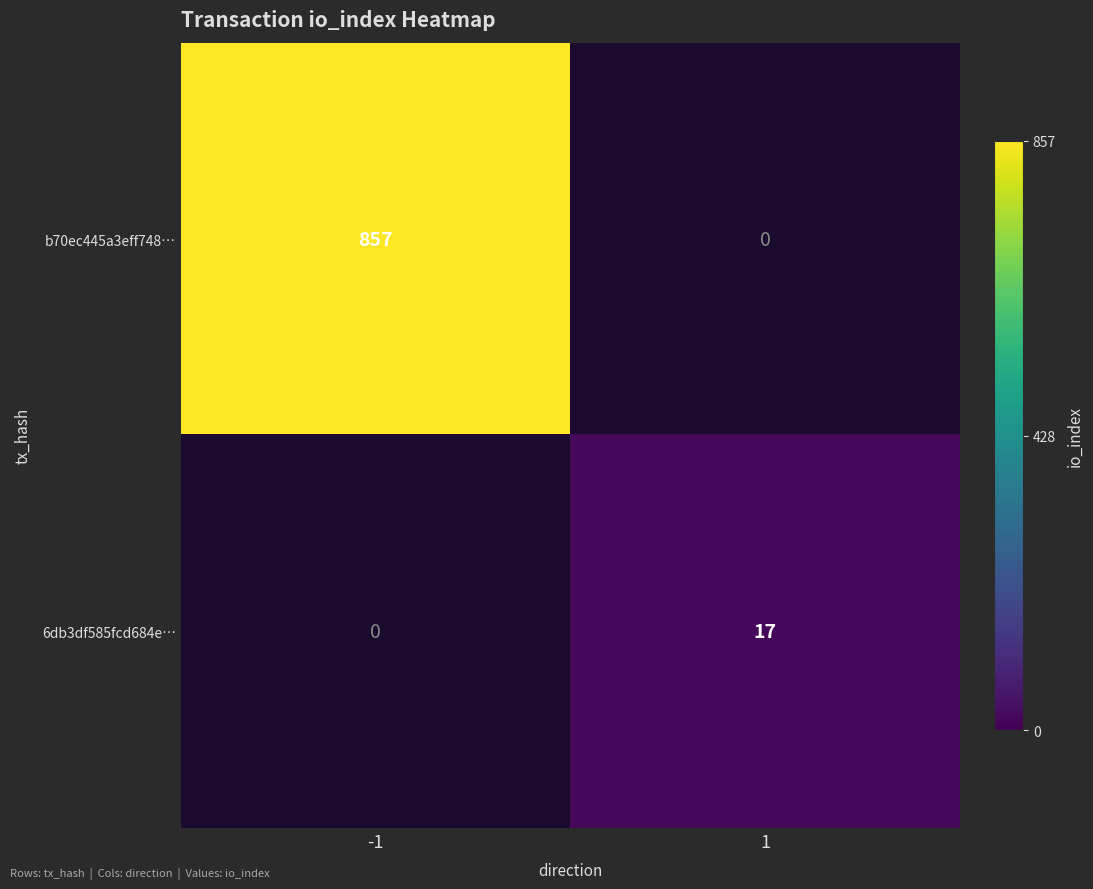

How many positive values does the 6db3df585fcd684e… series have?

1